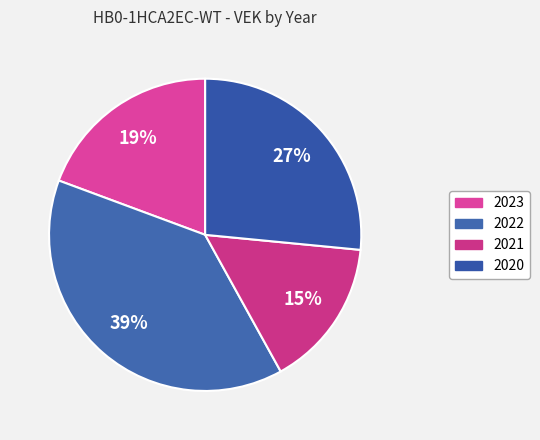

How many segments does this pie chart have?

4